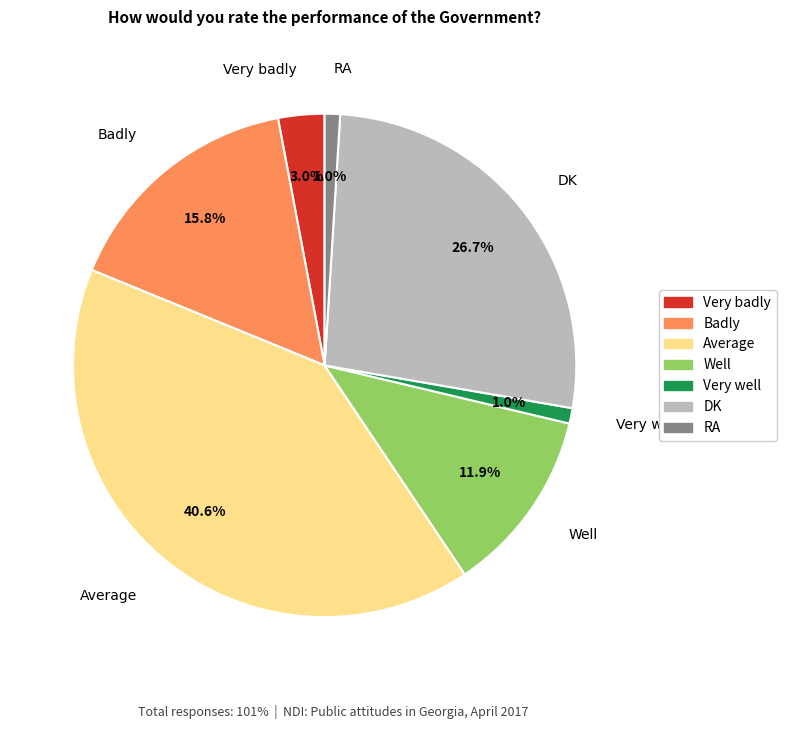

Is Badly the majority of the pie?

No